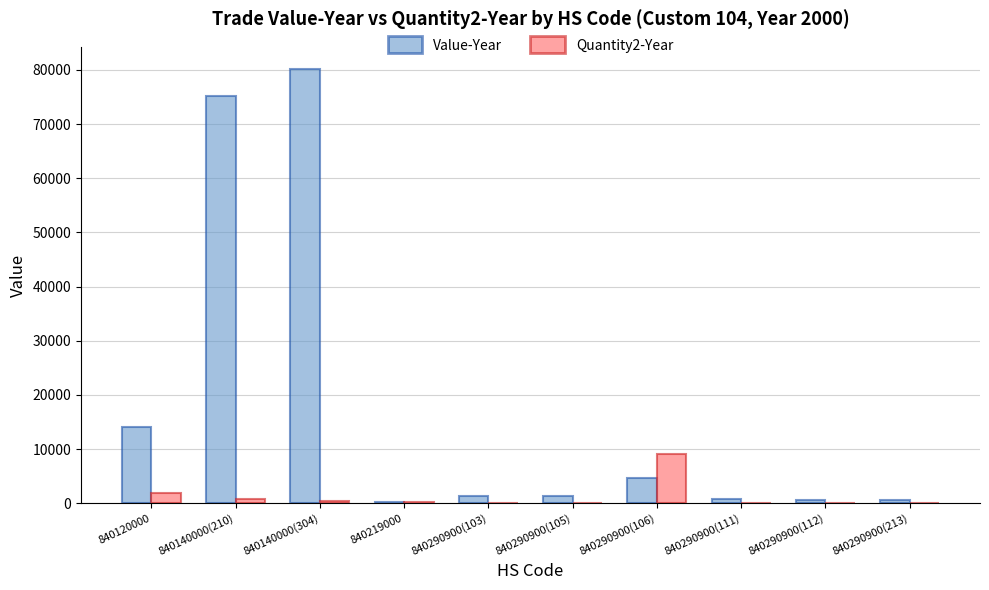

What is the maximum value shown in the chart?

80251